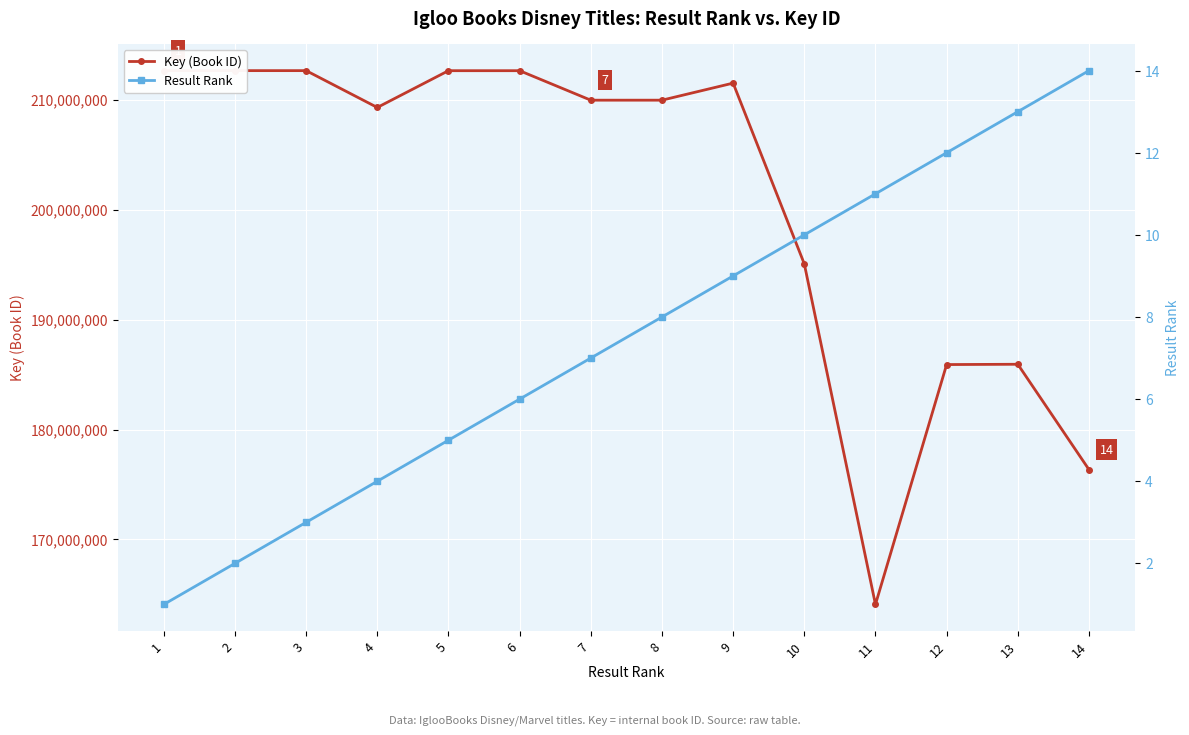

True or false: Result Rank and Key (Book ID) intersect in this chart.

False